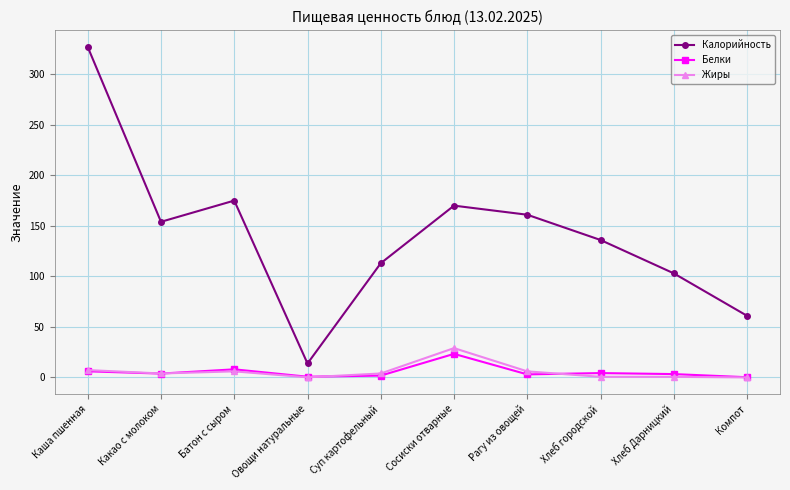

In Белки, how many points are lower than both neighbors (excluding endpoints)?

3